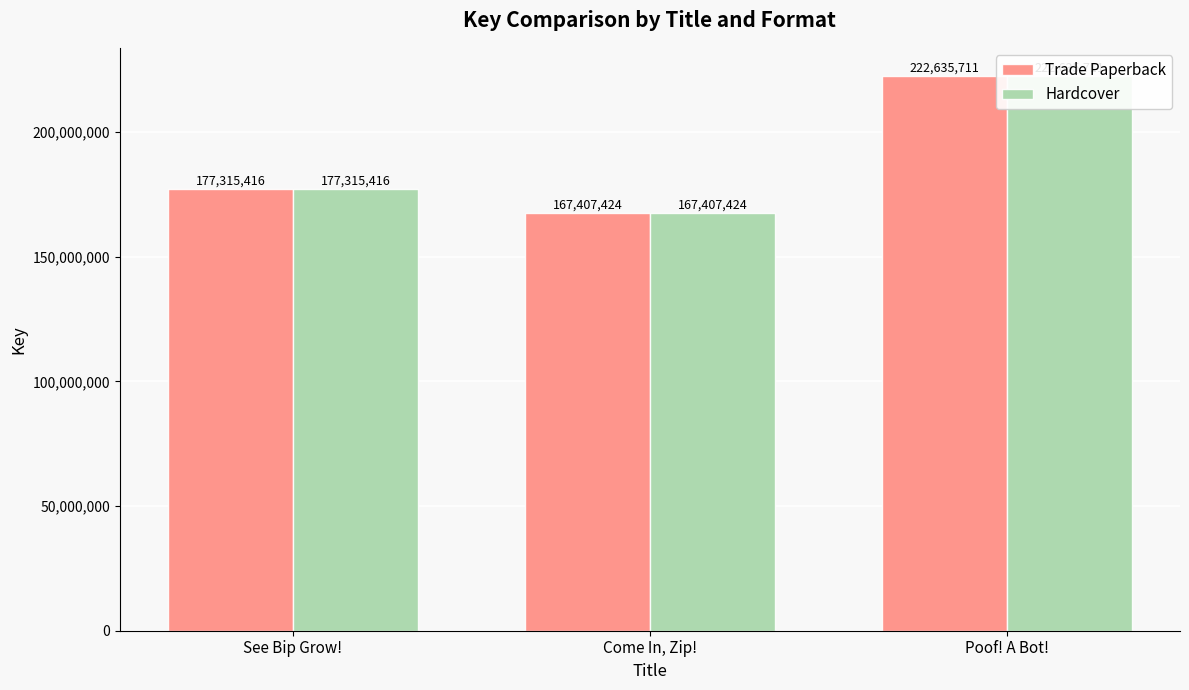

Is it true that Hardcover equals 177315416 at See Bip Grow!?

True